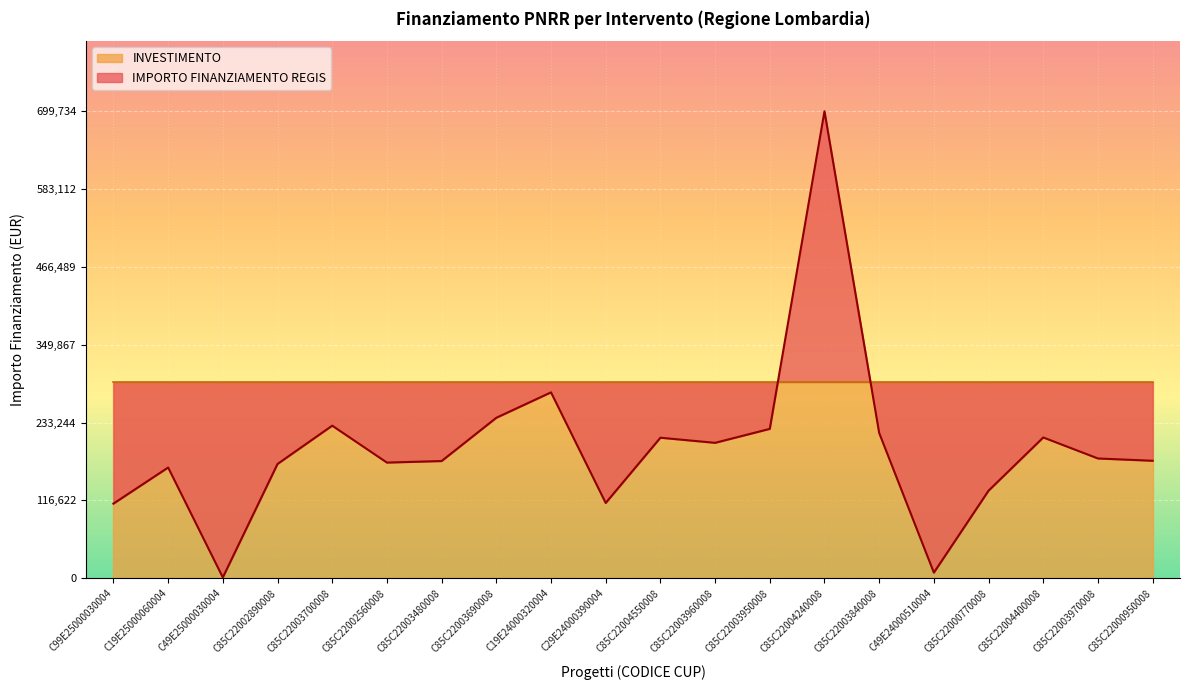

The value at C85C22003970008 is 314140.4. True or false?

False